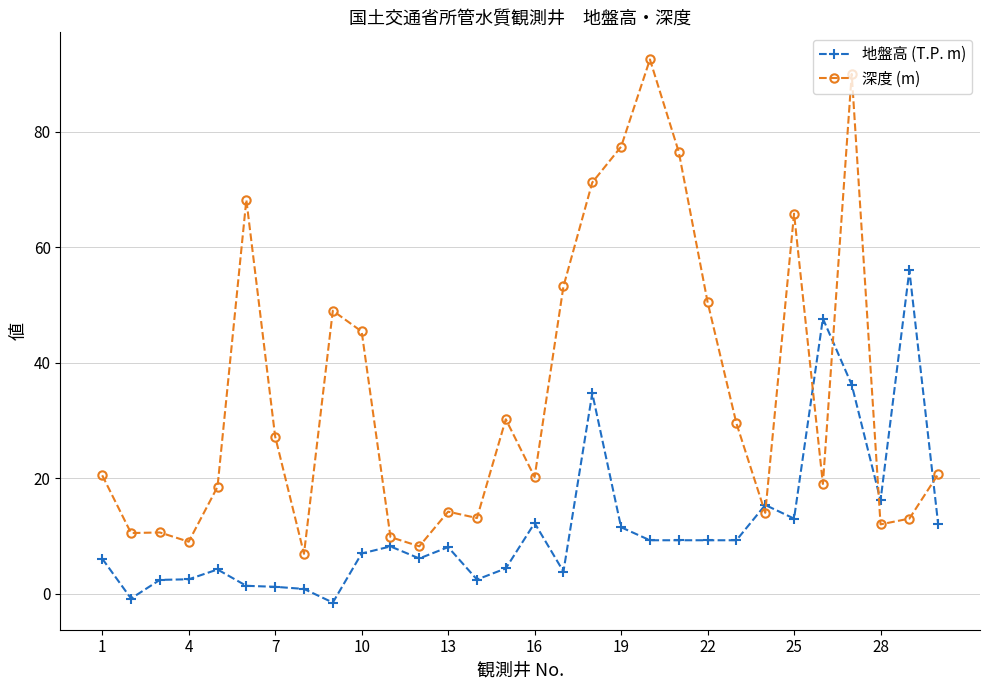

List the series in order of their overall mean, lowest first.

地盤高 (T.P. m), 深度 (m)